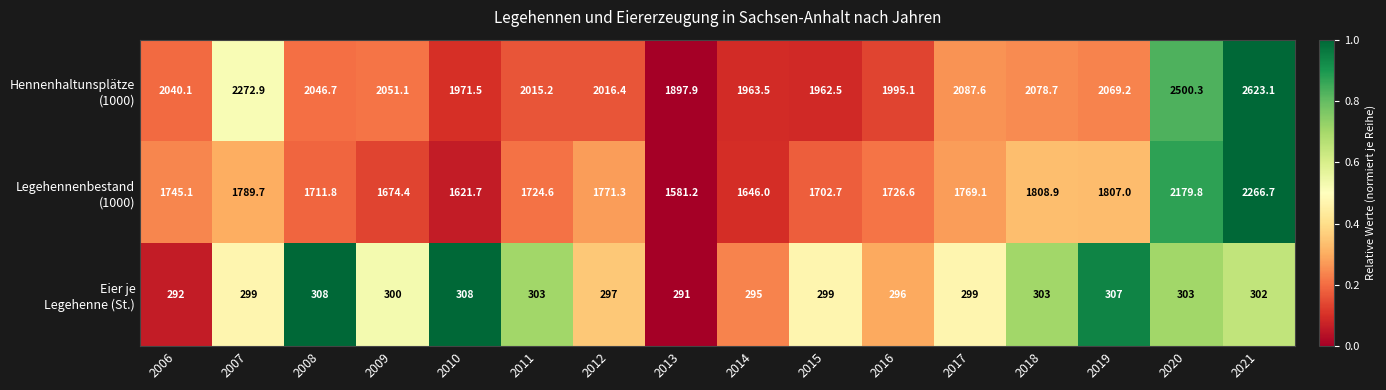

At which category is the sum across all series the highest?

2021